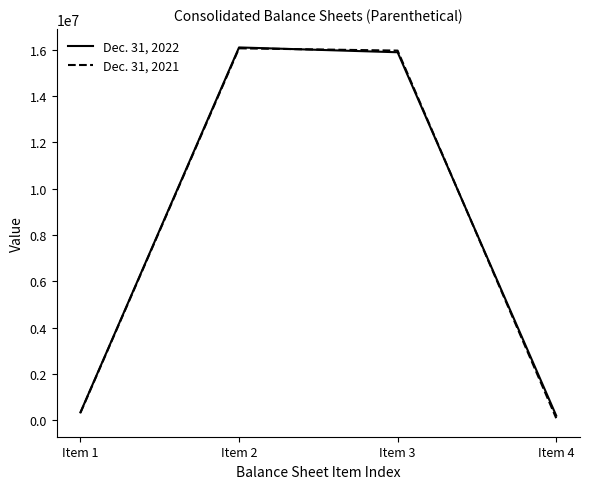

What is the greatest value displayed?

16094486